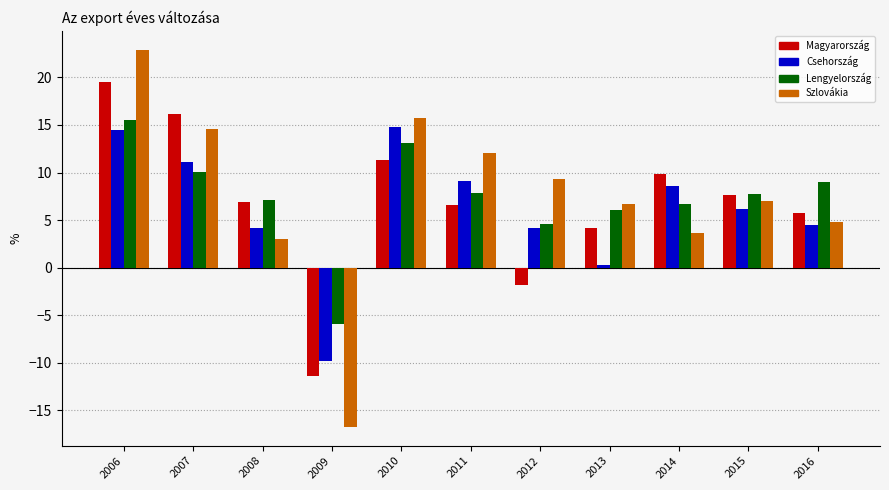

Where is Szlovákia nearest to the value 11?

2011